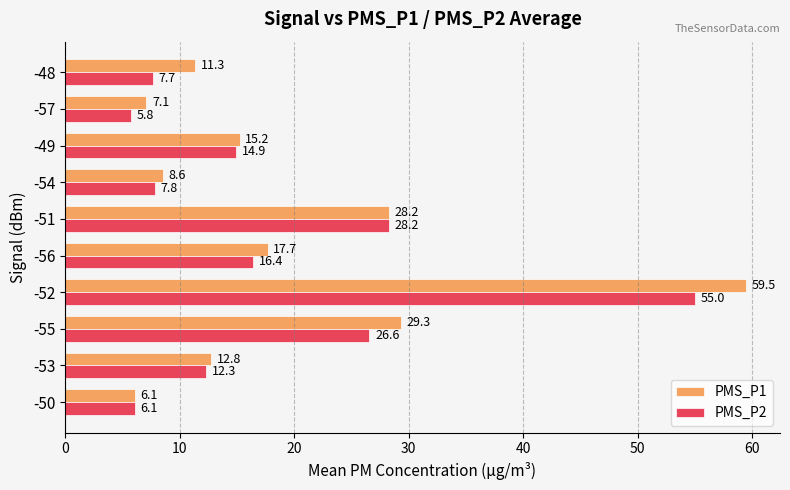

What is the total value across all series at -55?

55.9